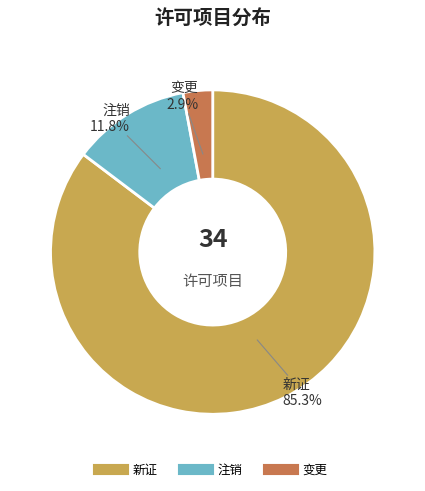

Combined, do 新证 and 注销 account for over 50%?

Yes